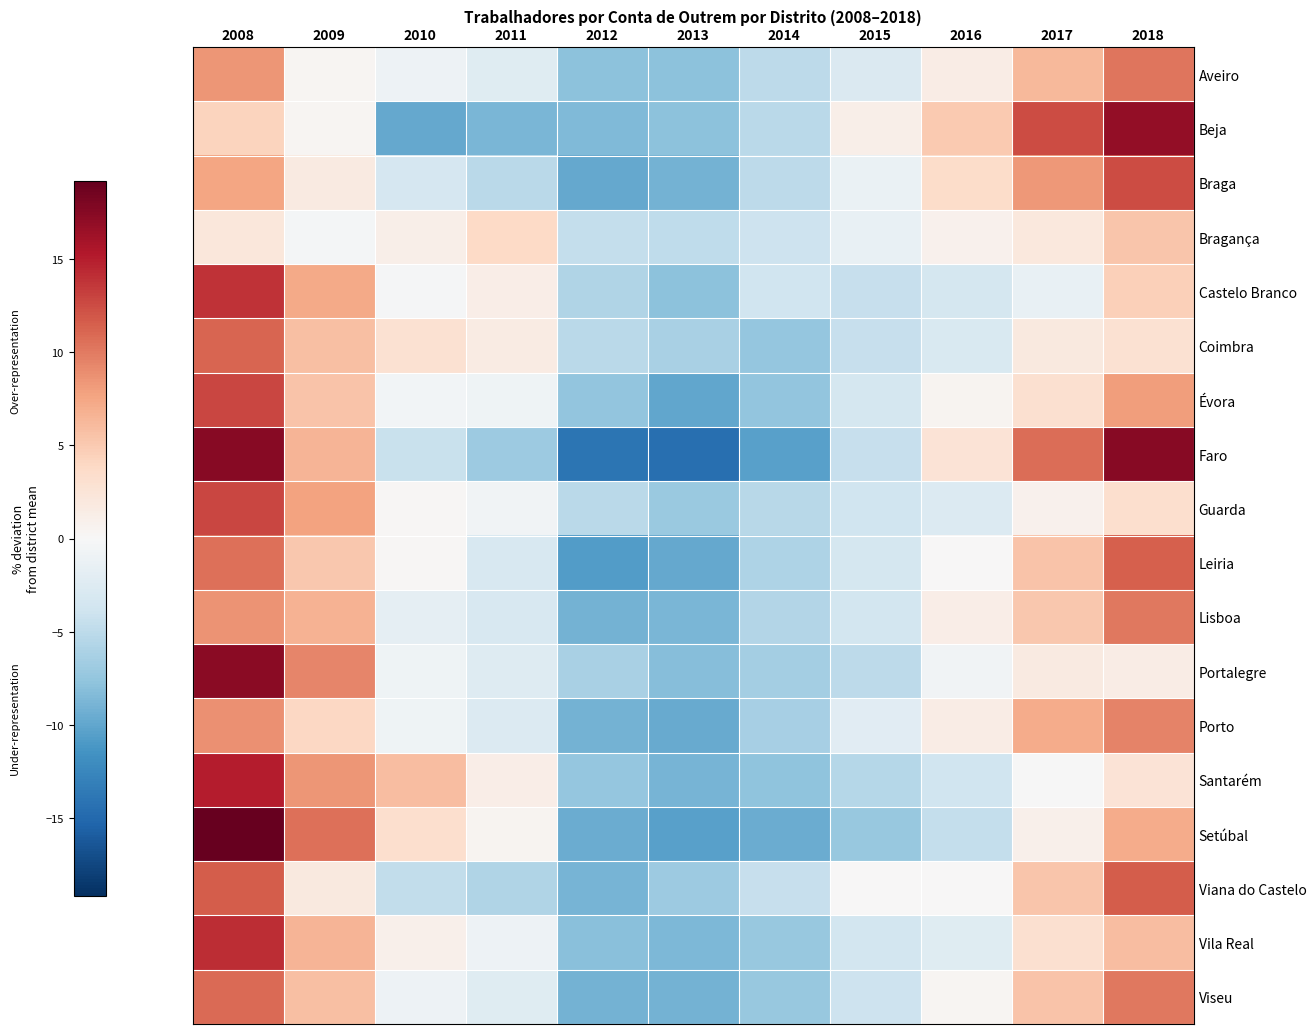

At which category is the sum across all series the highest?

2008